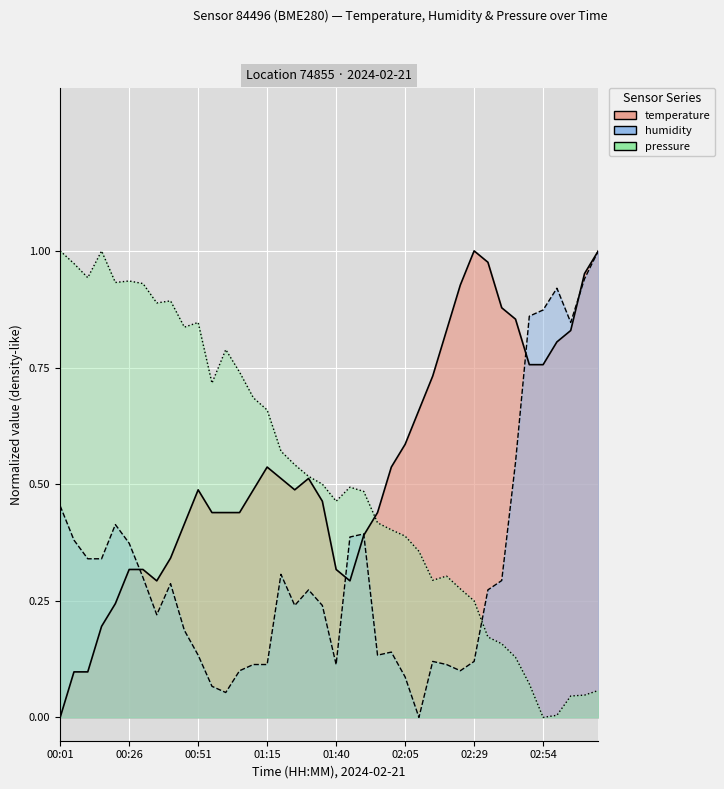

The chart shows a value of 0.3 at 03:09. True or false?

False